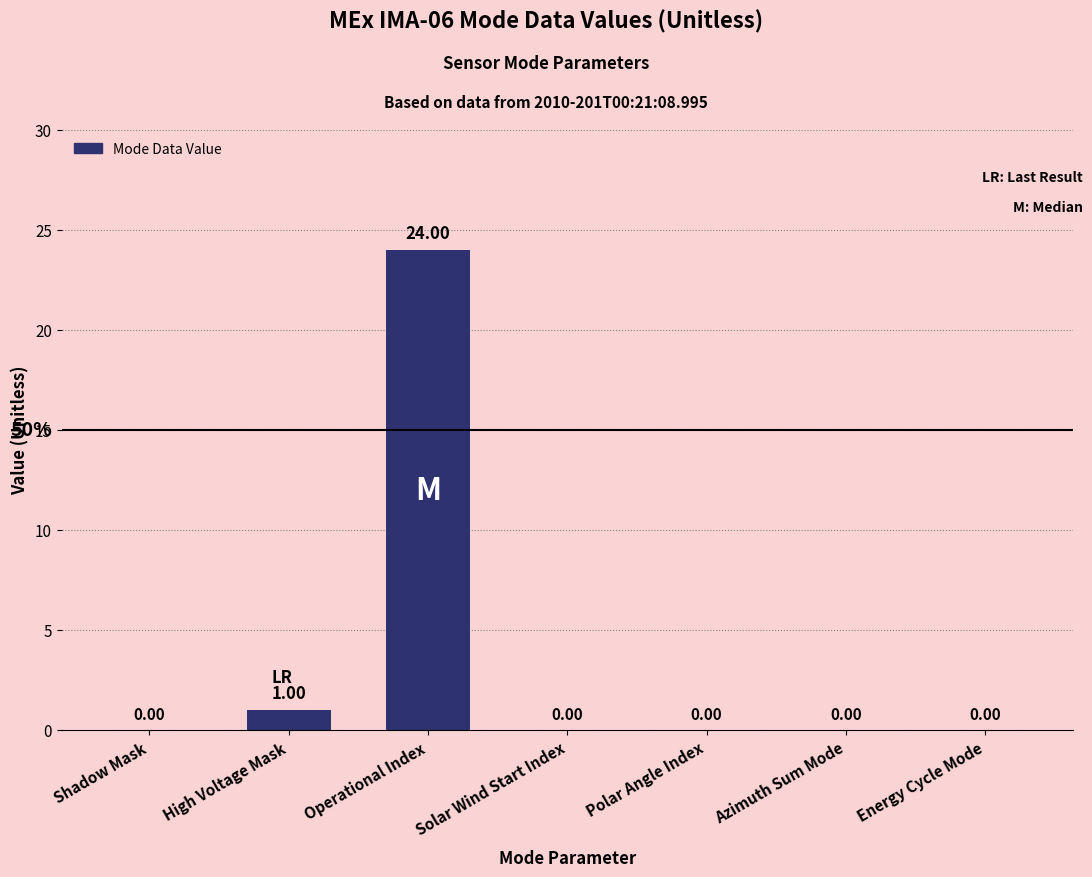

Which label corresponds to the largest value in the chart?

Operational Index